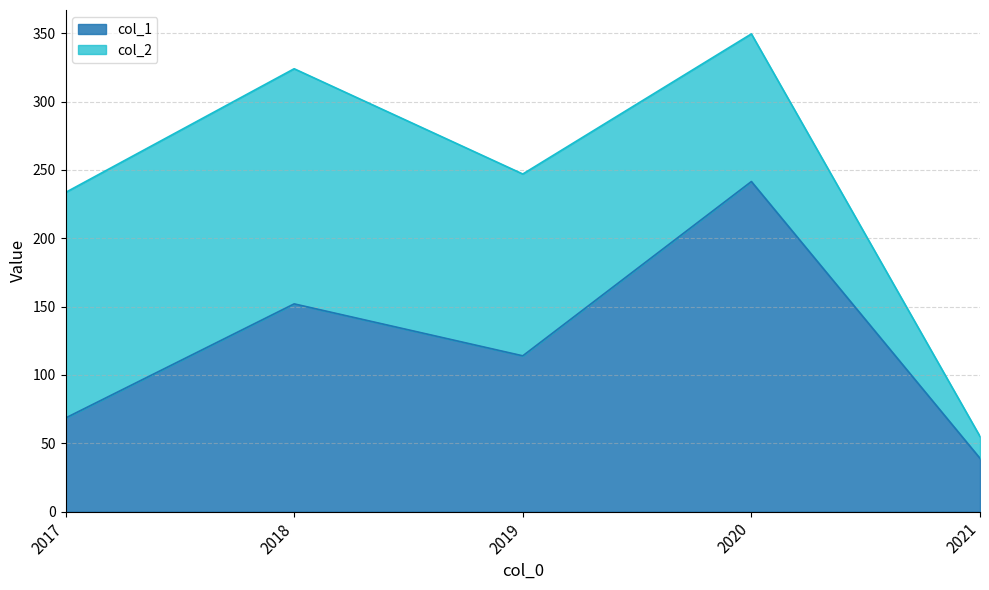

Rank the categories by value from highest to lowest.

2020, 2018, 2019, 2017, 2021